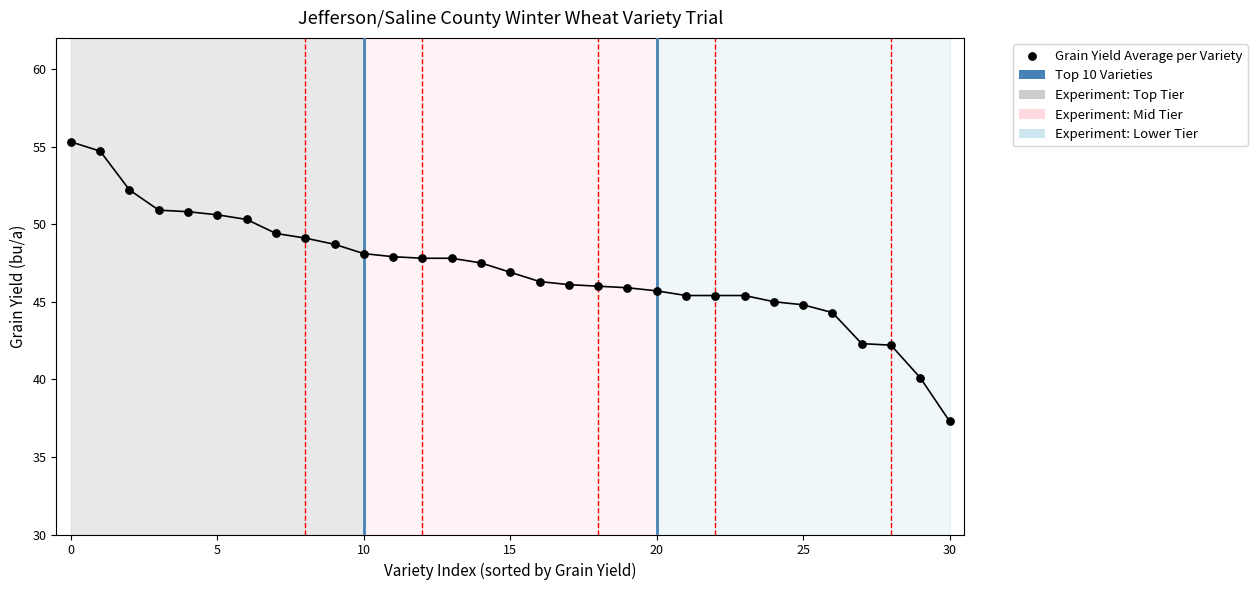

At how many categories does at least one series exceed 17?

31